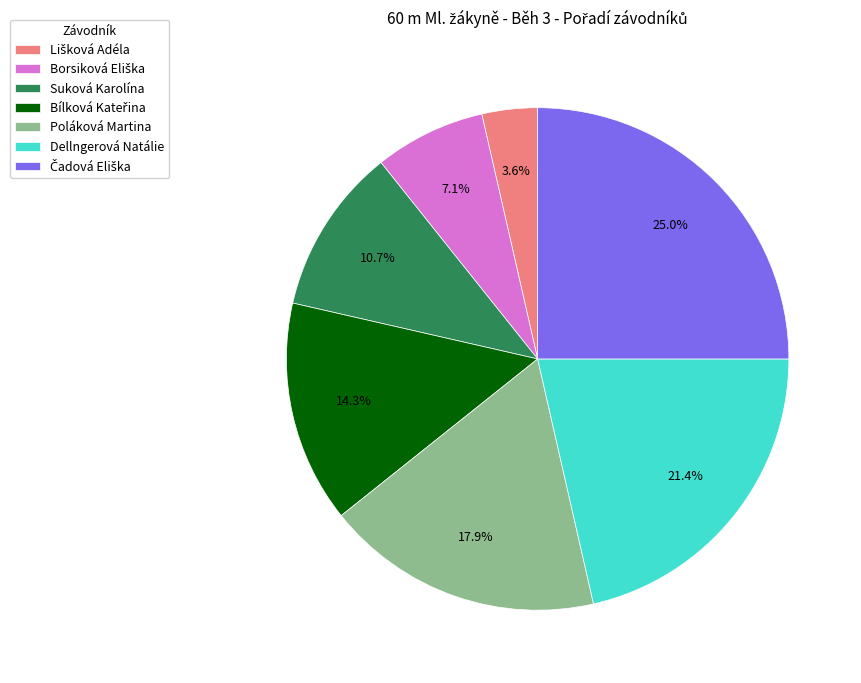

How many slices are in this pie chart?

7